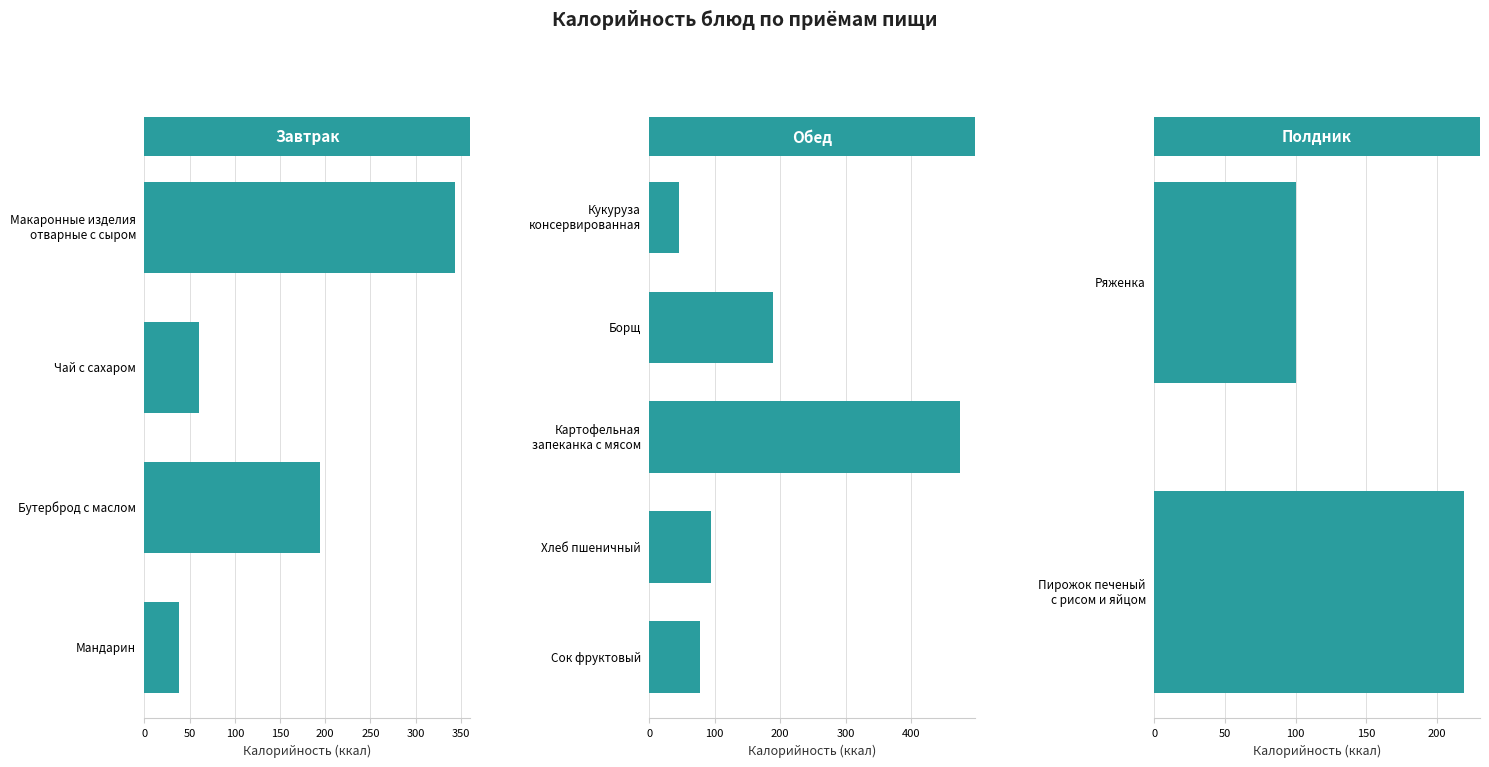

Does the chart contain any negative values?

No